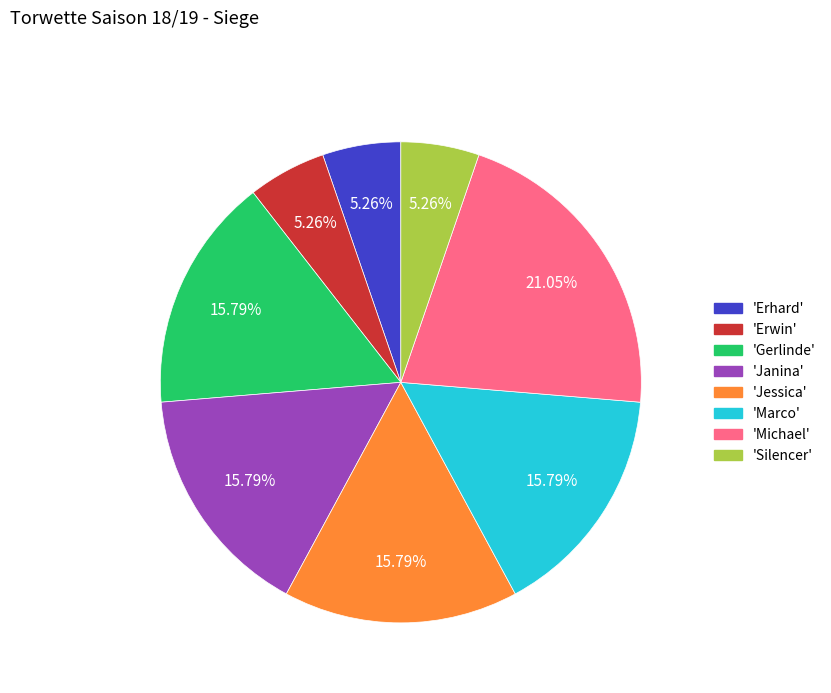

What is the ratio of the value at 'Erhard' to the value at 'Erwin'?

1.0